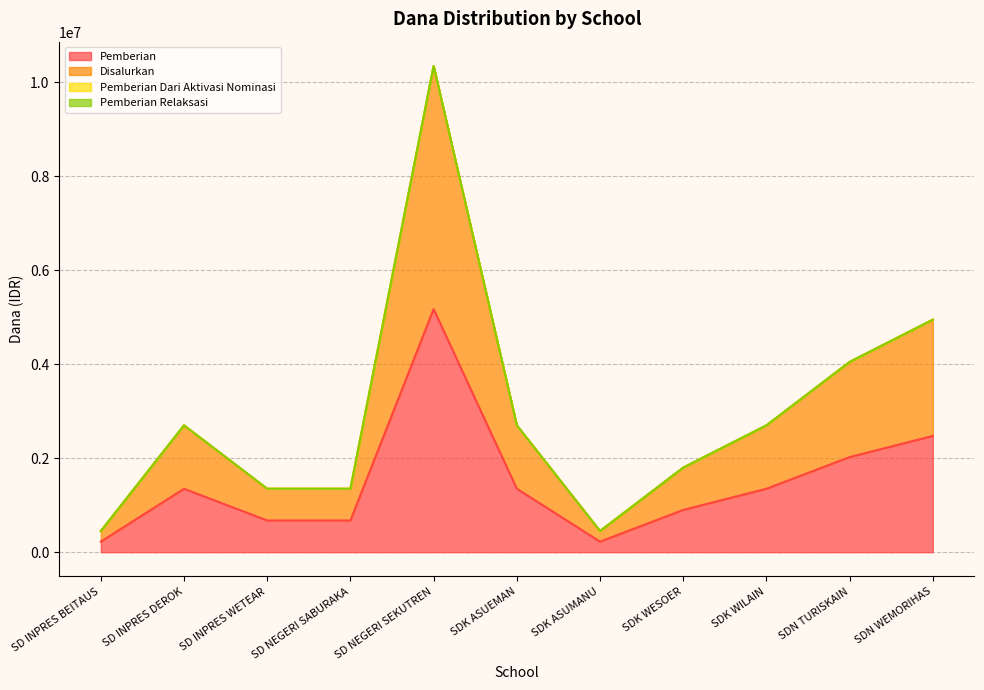

Rank the series by their maximum value, from highest to lowest.

Disalurkan, Pemberian